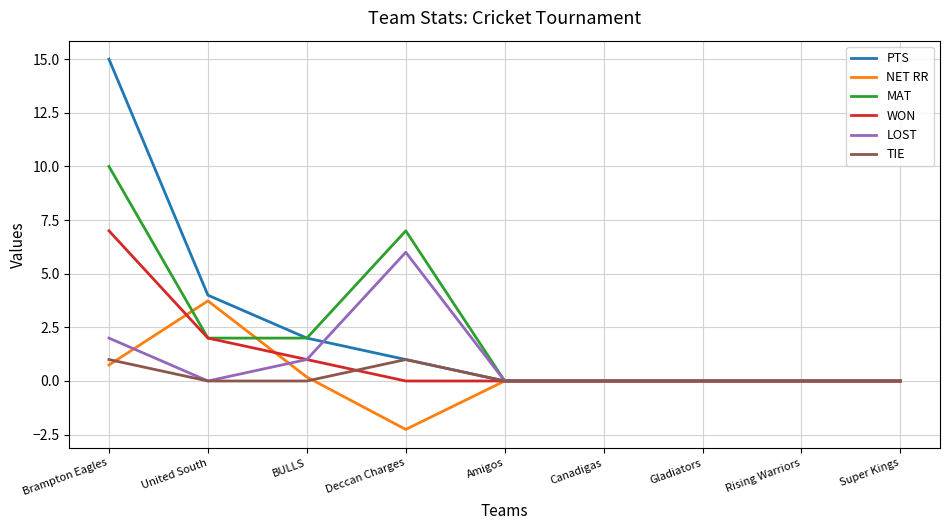

The value of PTS at Amigos is -8.5. True or false?

False